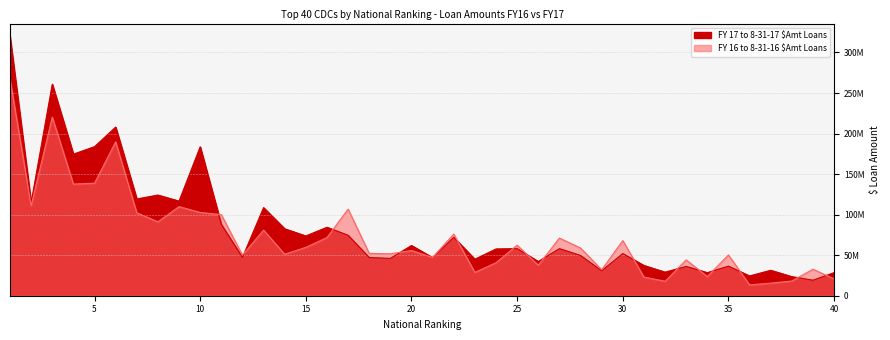

Reading left to right, extract all data points from this chart.

FY 17 to 8-31-17 $Amt Loans: 1=319681000	2=114816000	3=260868000	4=174615000	5=183832000	6=207967000	7=119321000	8=124156000	9=116709000	10=183673000	11=87982000	12=47297000	13=108645000	14=82570000	15=73728000	16=84414000	17=74532000	18=47076000	19=46038000	20=61943000	21=47054000	22=72015000	23=45019000	24=57682000	25=58074000	26=42199000	27=58072000	28=49645000	29=30728000	30=51989000	31=37339000	32=29088000	33=36116000	34=28464000	35=36479000	36=24410000	37=31364000	38=23539000	39=19125000	40=28471000
FY 16 to 8-31-16 $Amt Loans: 1=267161000	2=111037000	3=220303000	4=137689000	5=138796000	6=189788000	7=102270000	8=91159000	9=109905000	10=102729000	11=99988000	12=49985000	13=80929000	14=51151000	15=59656000	16=71720000	17=106821000	18=52181000	19=51680000	20=55723000	21=47206000	22=76080000	23=28771000	24=40695000	25=62392000	26=37652000	27=71096000	28=58834000	29=31999000	30=68002000	31=23044000	32=17813000	33=44183000	34=23637000	35=50314000	36=13325000	37=15500000	38=18141000	39=32710000	40=20734000